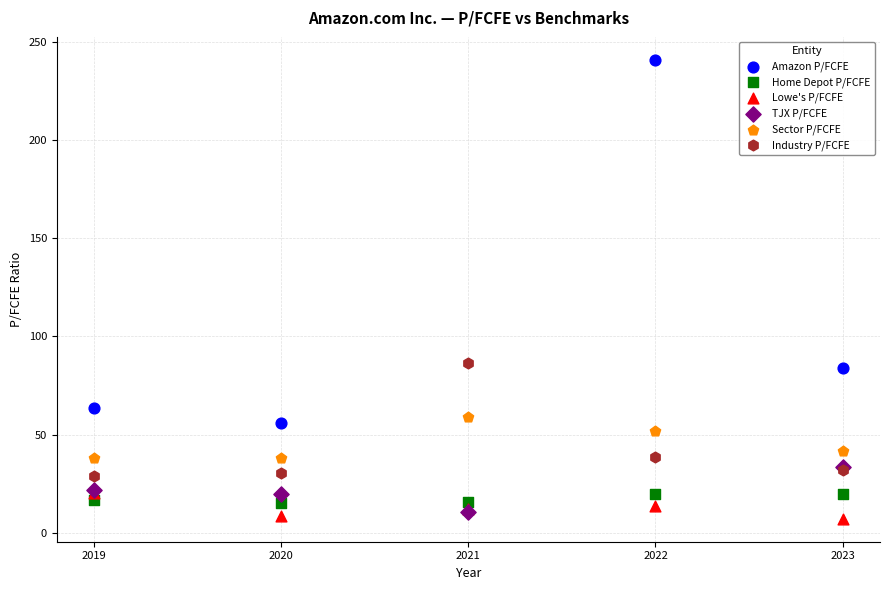

Which series reaches the maximum Y coordinate?

Amazon P/FCFE